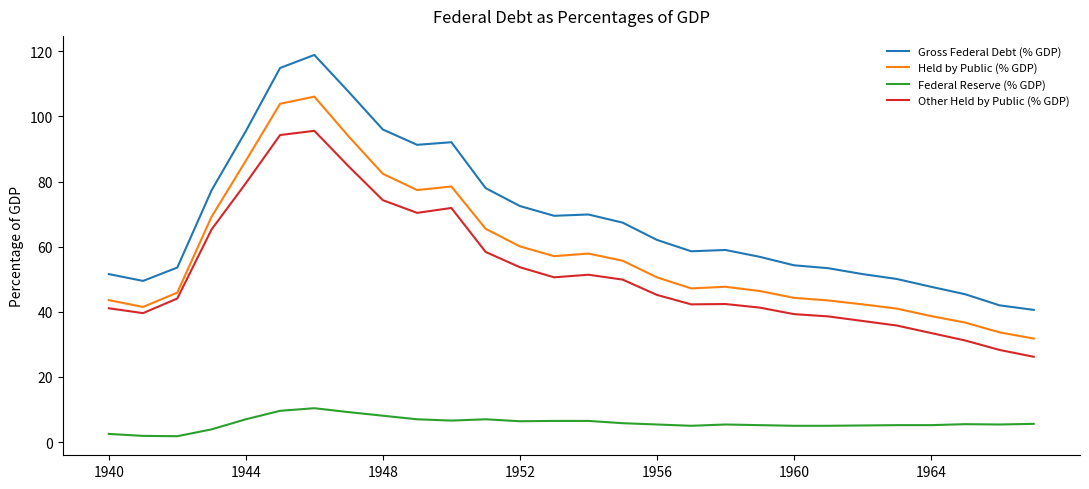

What is the difference between the maximum and minimum values in the Held by Public (% GDP) series?

74.3